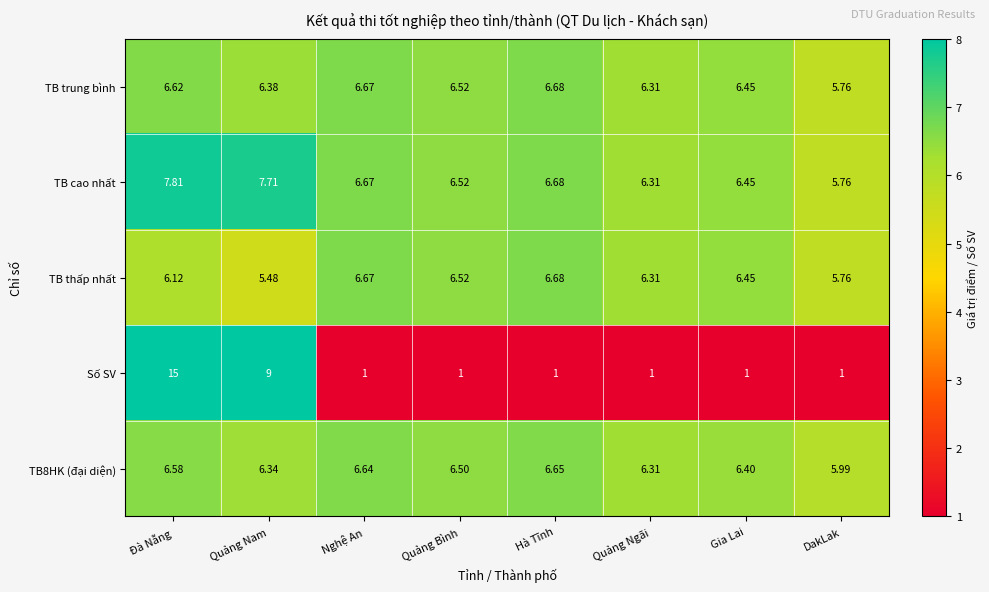

At which label does TB trung bình reach its peak?

Hà Tĩnh